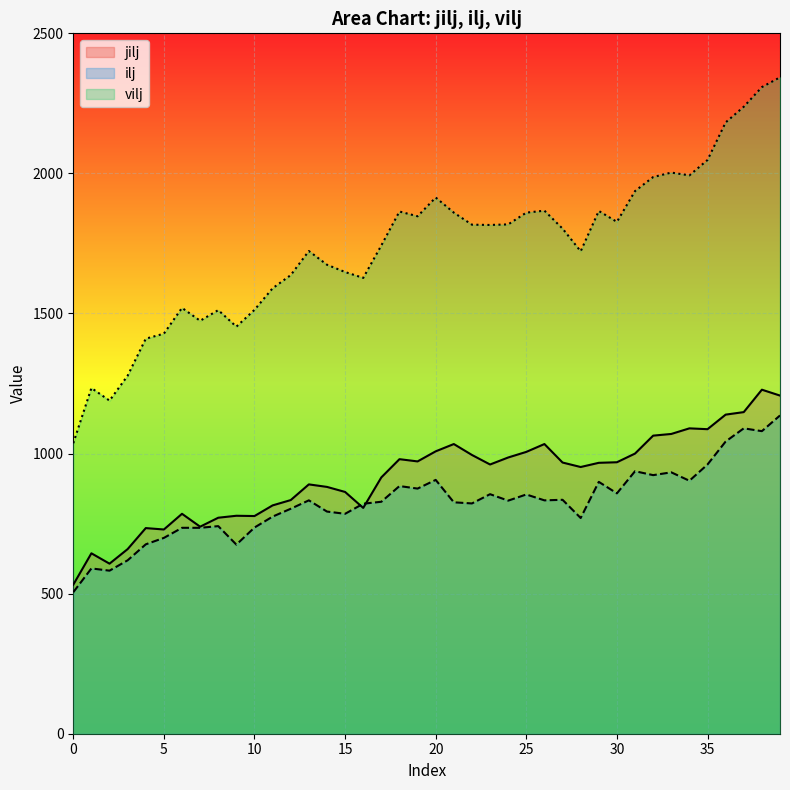

What are all the series names shown in the legend?

jilj, ilj, vilj